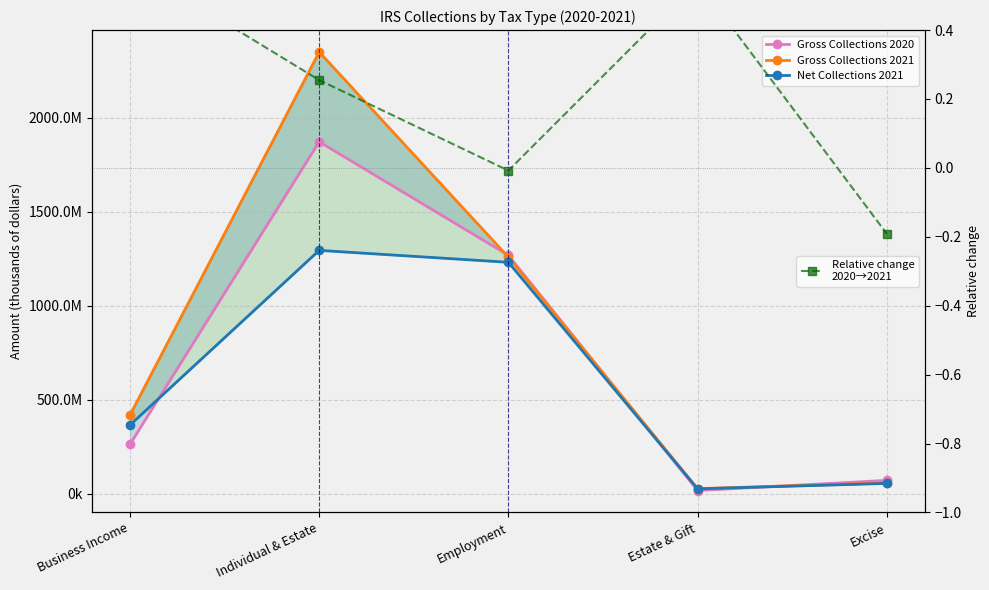

True or false: Relative change
2020→2021 and Gross Collections 2021 intersect in this chart.

False